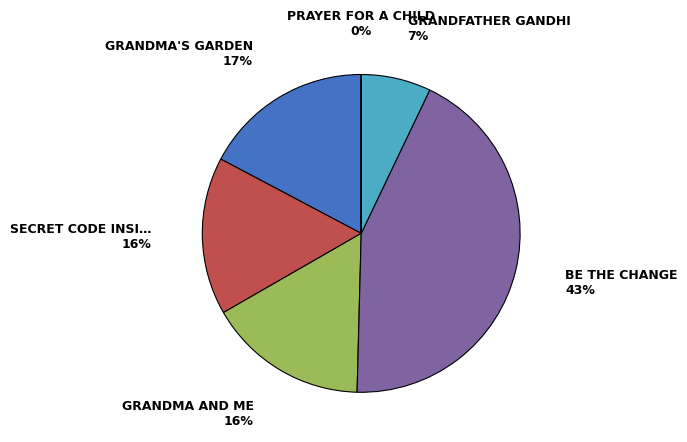

To the nearest percent, what is the difference between the largest and smallest slice percentages?

43%